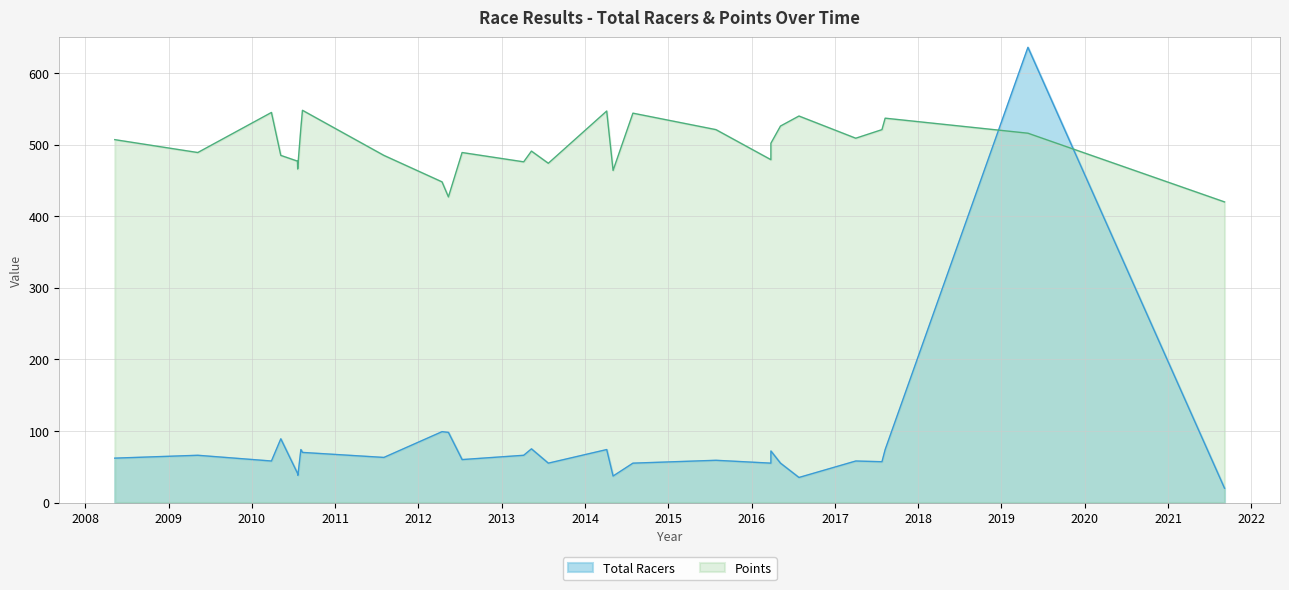

What is the maximum value shown in the chart?

636